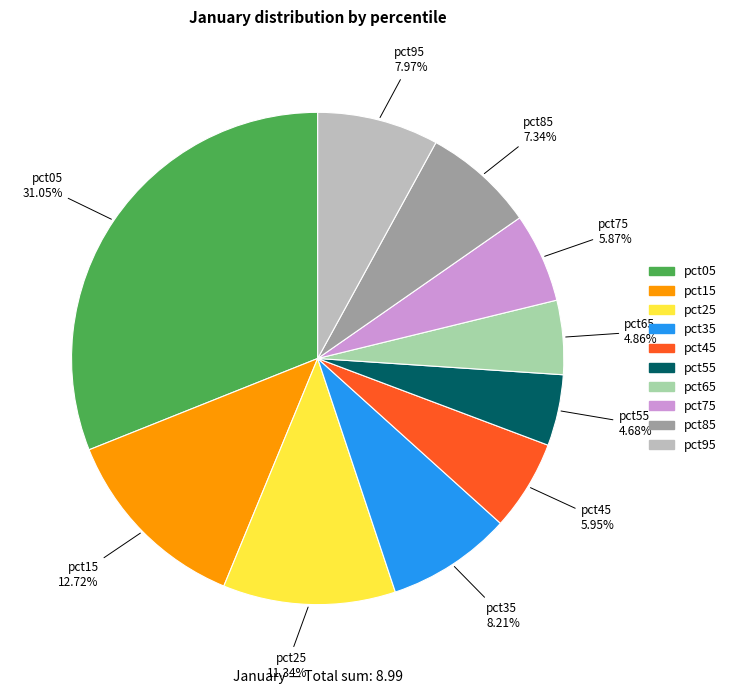

How much of the chart is everything except pct55?

95.3%